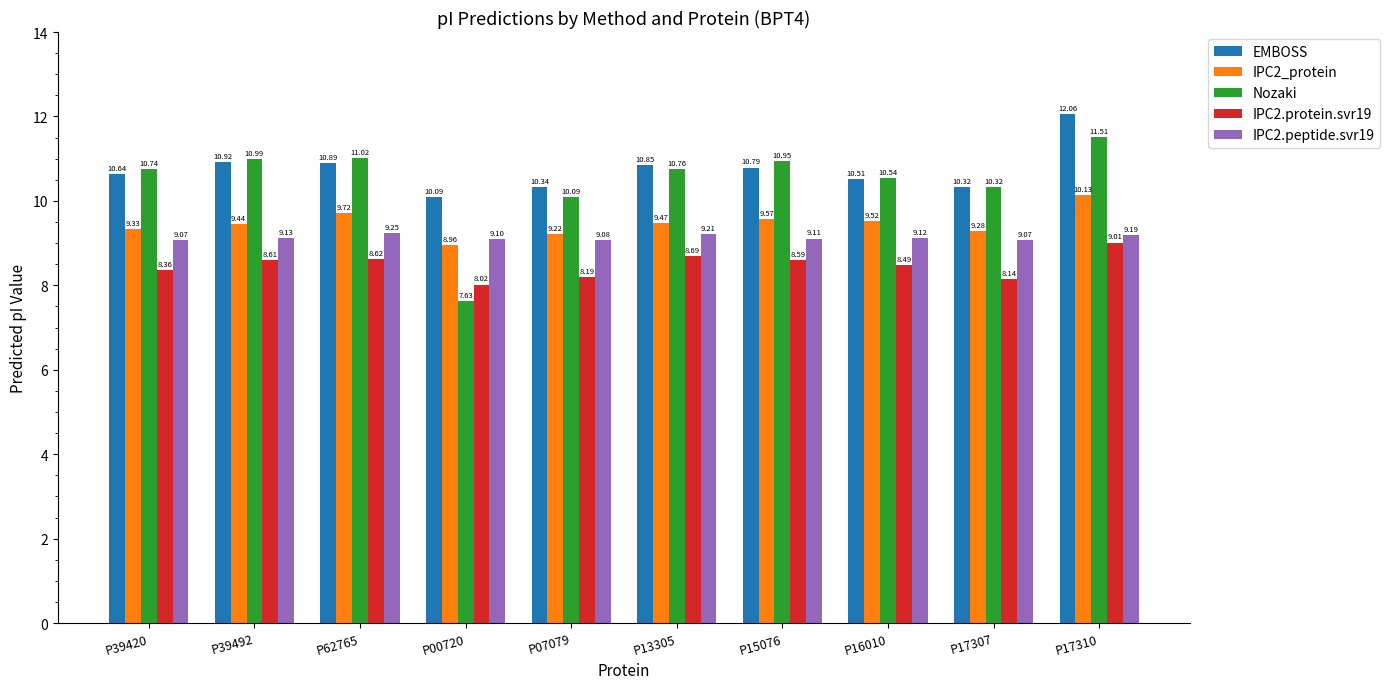

Read the IPC2_protein value at P00720.

9.0